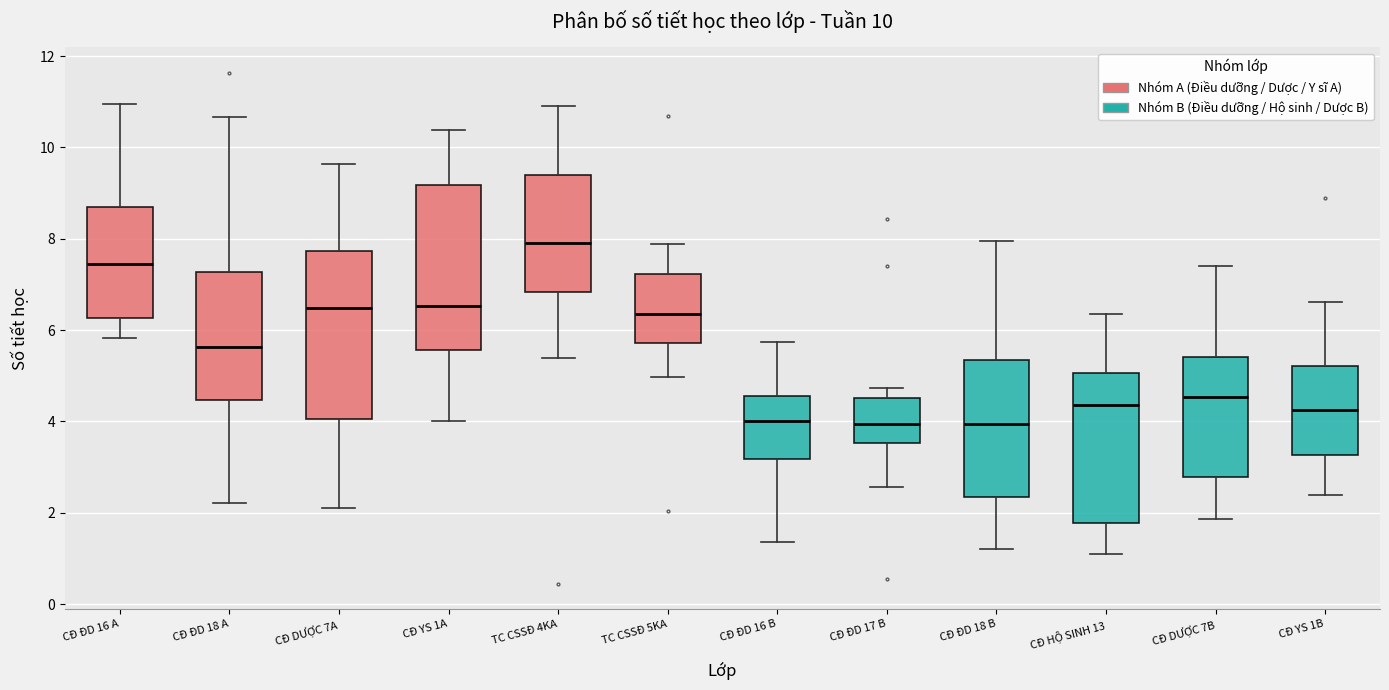

Which box has the highest median line?

TC CSSĐ 4KA